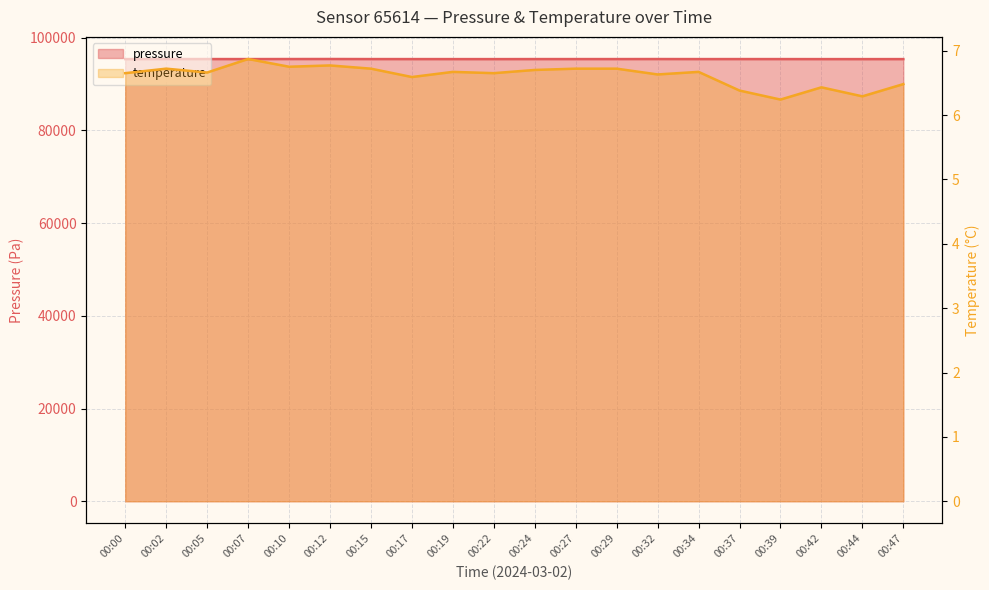

What is the average value of the temperature series?

6.6